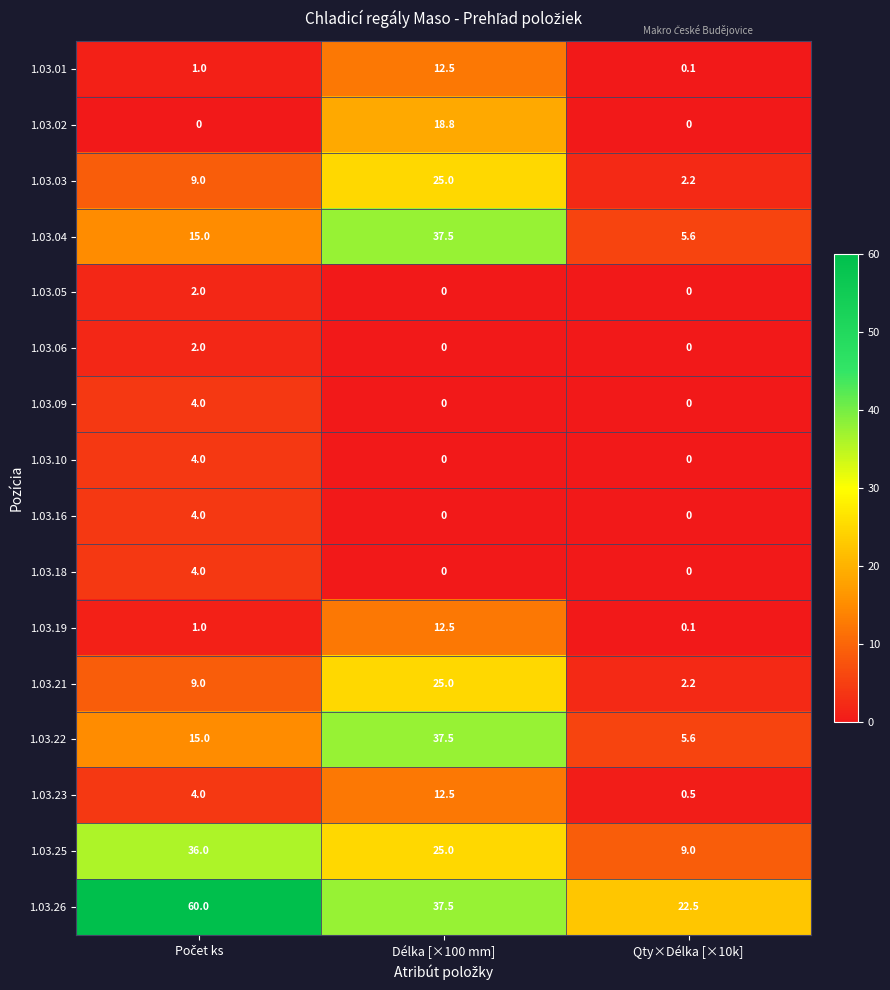

What is the difference between the maximum and minimum values in the 1.03.05 series?

2.0